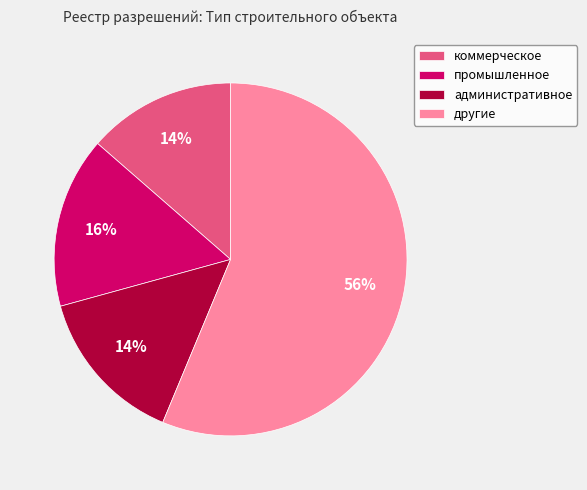

To the nearest percent, what is the average slice percentage?

25%